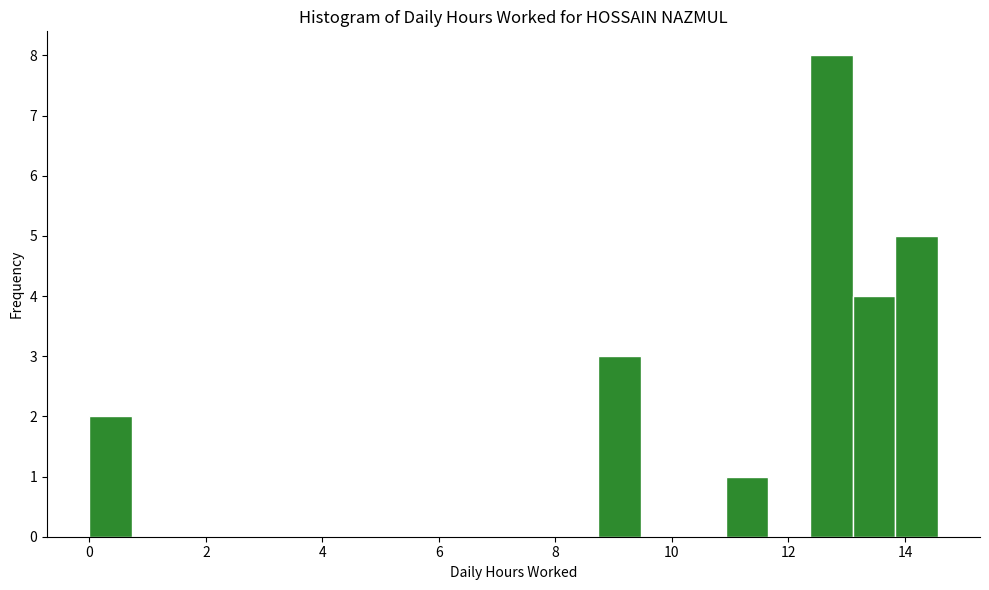

Around what value on the x-axis is the tallest bar? Give the approximate position of its centre, as read against the axis.

12.8